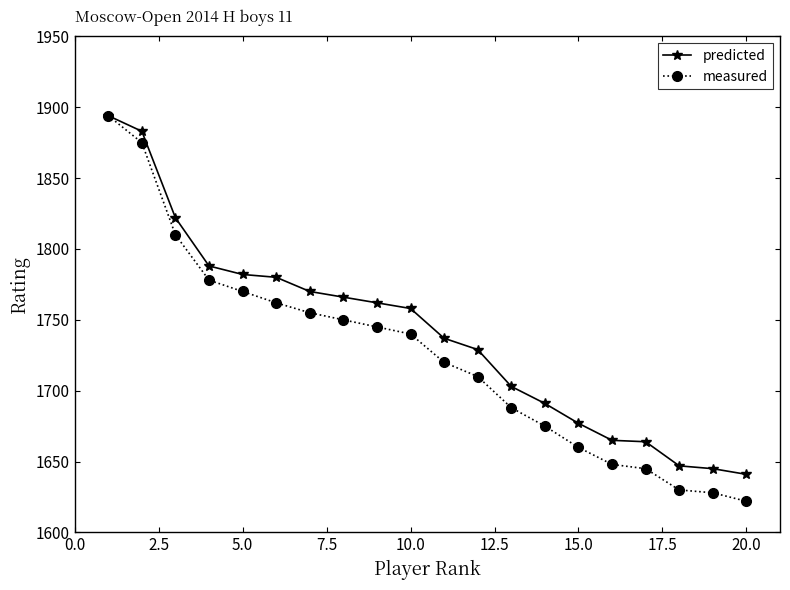

How many distinct data groups are displayed?

2